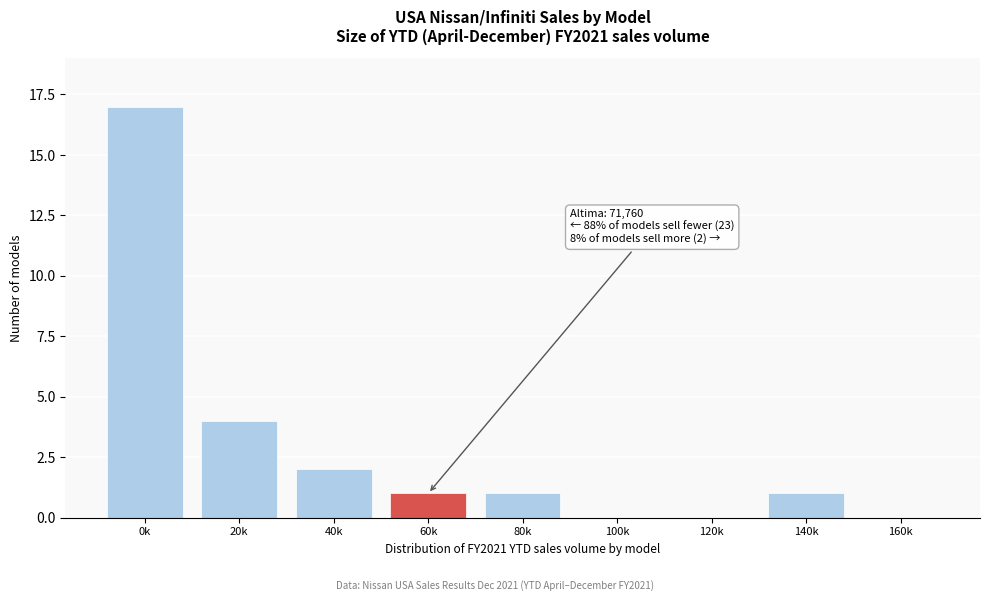

Reading left to right, what are all the values shown in this chart?

0k=17	20k=4	40k=2	60k=1	80k=1	100k=0	120k=0	140k=1	160k=0